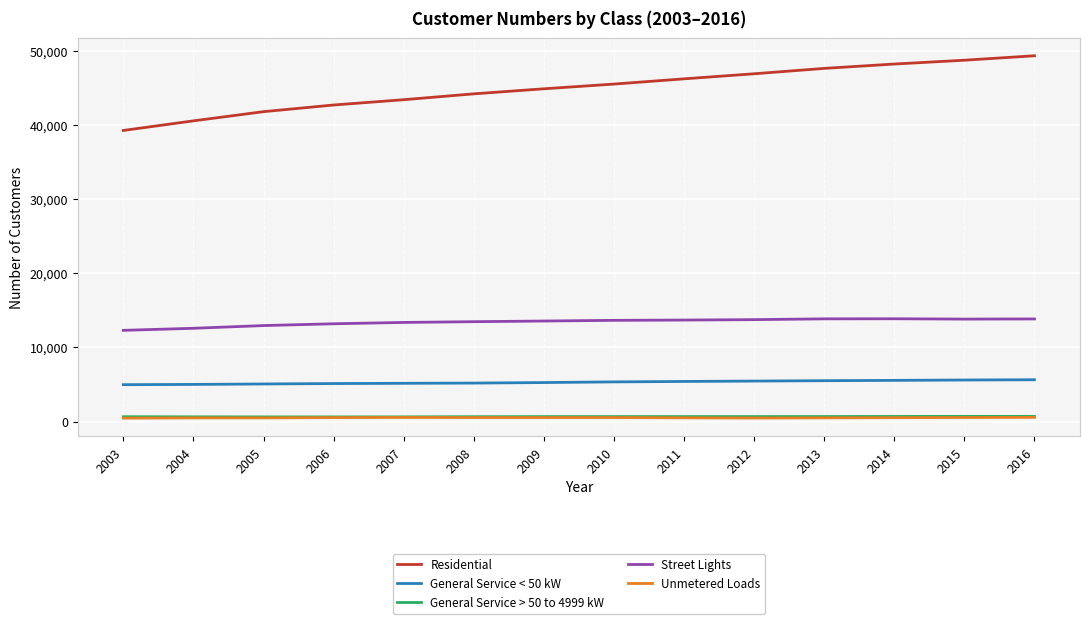

What is the spread (max minus min) of values at 2014?

47671.5